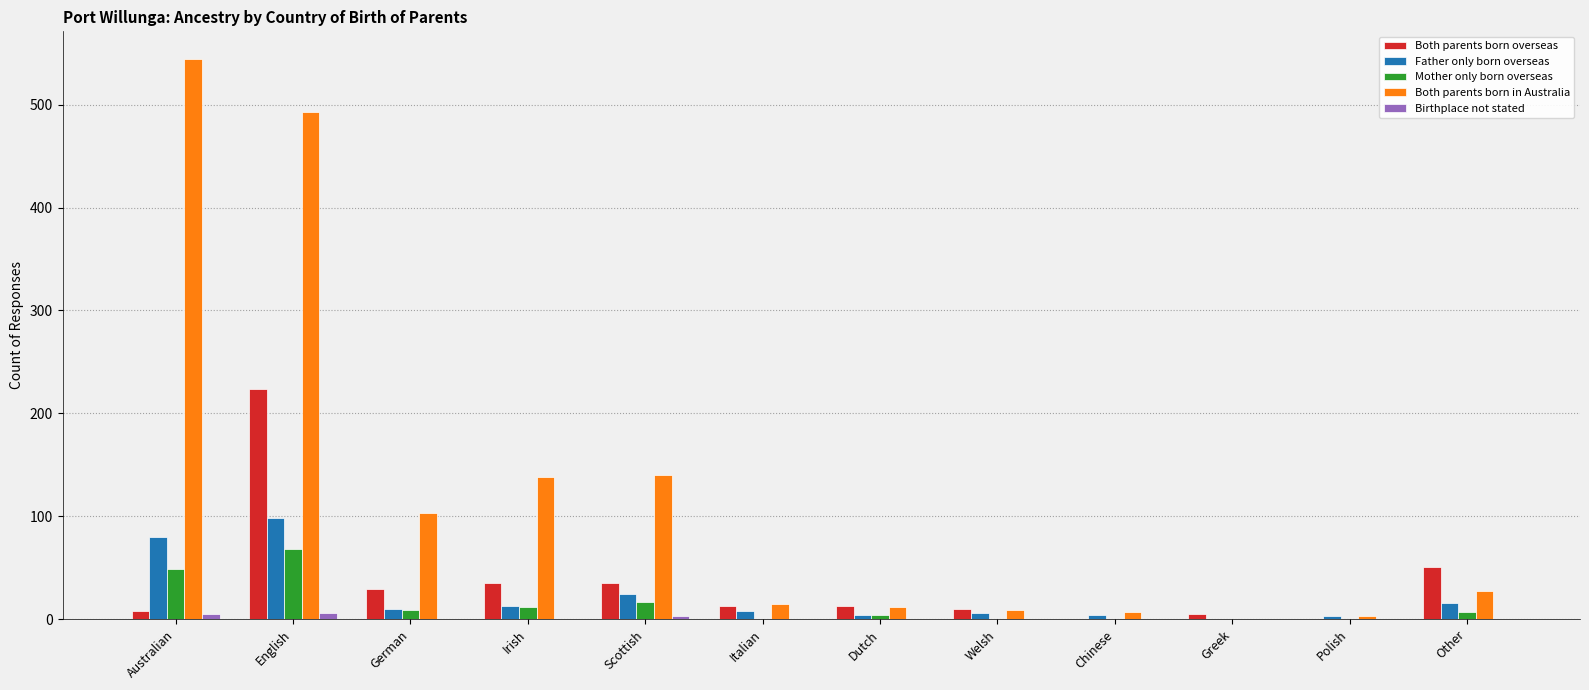

Where is Both parents born in Australia nearest to the value 272?

Scottish